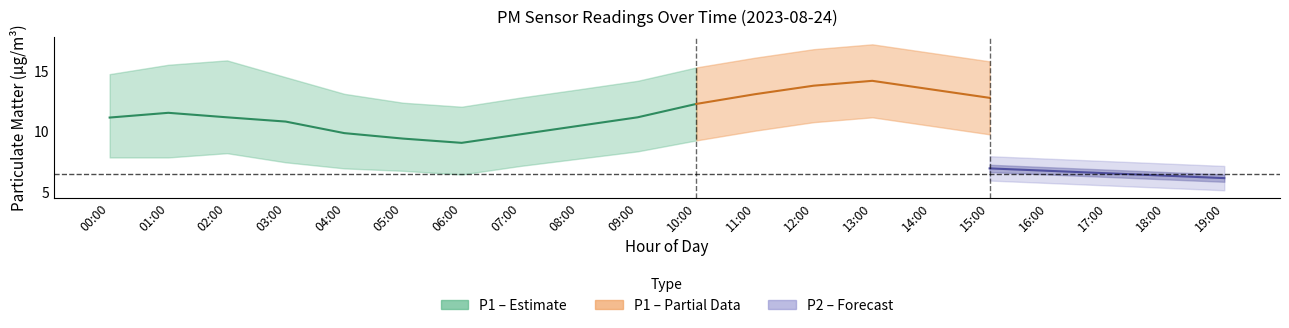

Is the value of P2_lower at 16:00 greater than the value of P2_upper at 01:00?

No